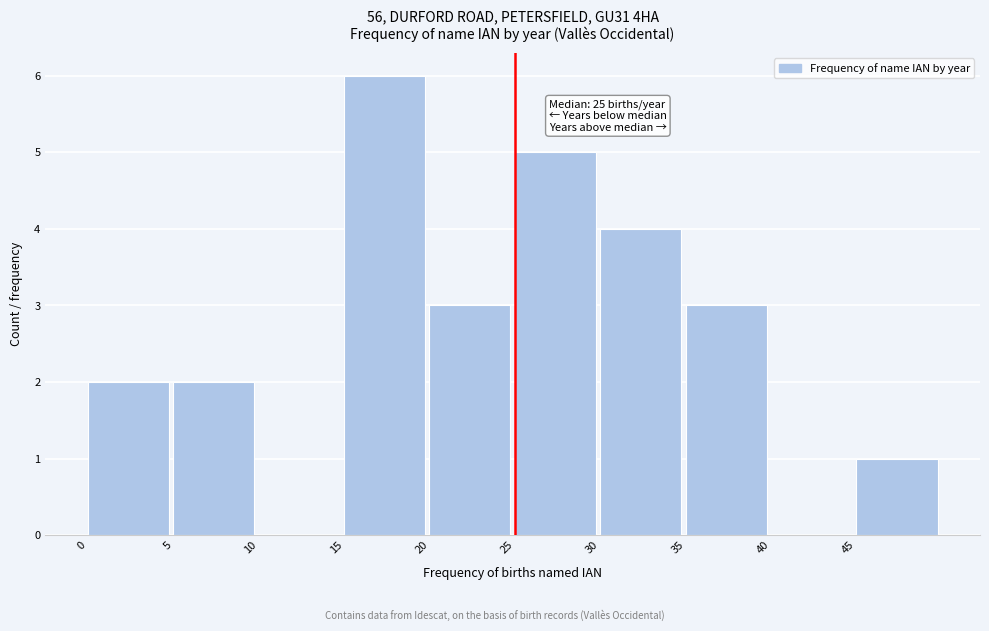

Over which range of the x-axis is the bar tallest?

15 to 20